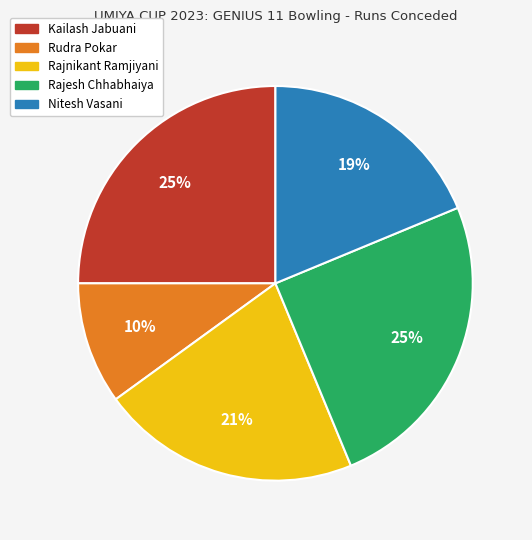

Do Nitesh Vasani and Rudra Pokar together represent more than half of the pie?

No